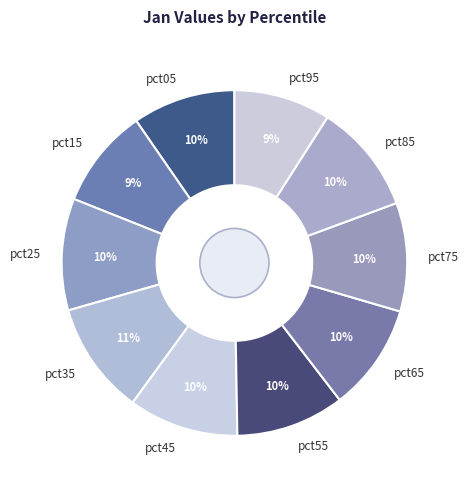

Is it true that pct65 is 10% of the pie?

True